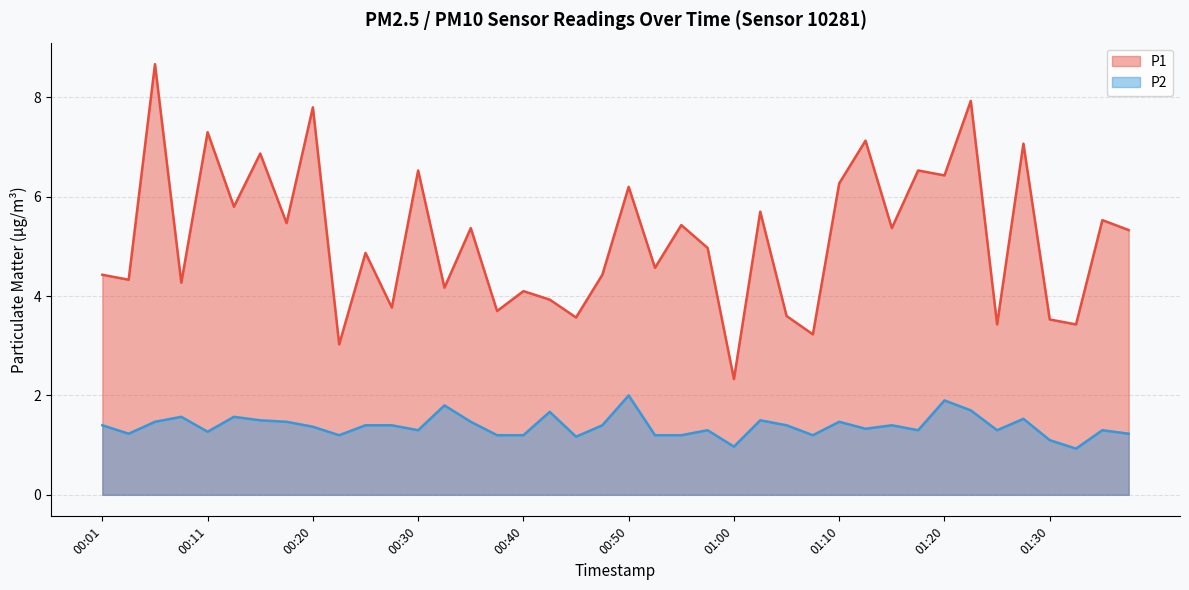

Rank the categories by P1 value from lowest to highest.

01:00, 00:23, 01:07, 01:25, 01:32, 01:30, 00:45, 01:05, 00:37, 00:28, 00:42, 00:40, 00:32, 00:08, 00:03, 00:01, 00:47, 00:52, 00:25, 00:57, 01:37, 00:35, 01:15, 00:55, 00:18, 01:34, 01:02, 00:13, 00:50, 01:10, 01:20, 00:30, 01:17, 00:15, 01:27, 01:12, 00:11, 00:20, 01:22, 00:06